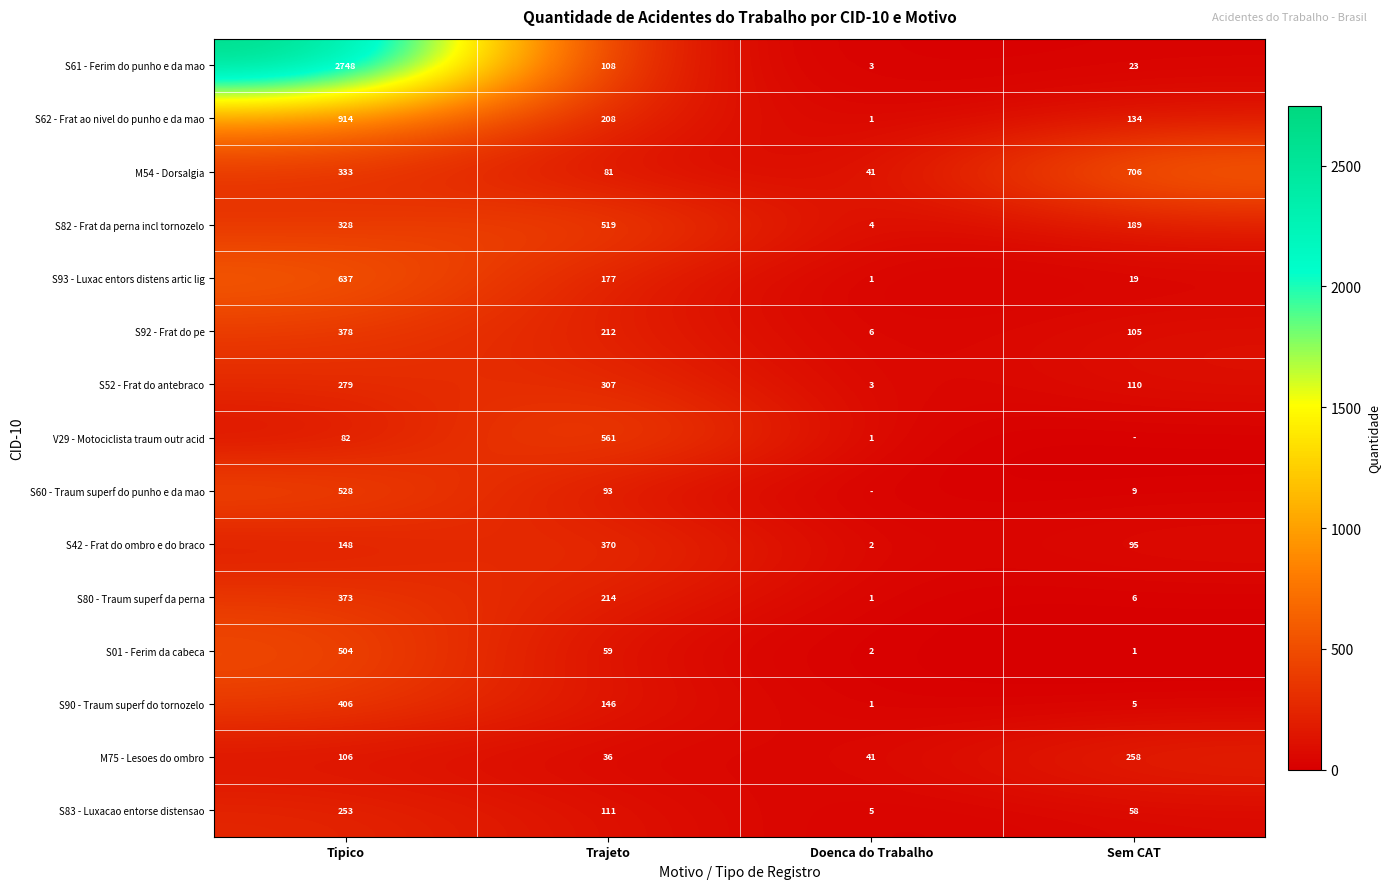

What is the spread (max minus min) of values at Trajeto?

525